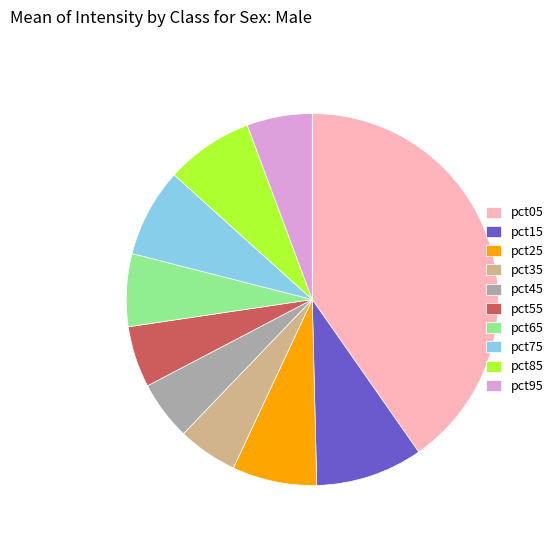

How many segments does this pie chart have?

10